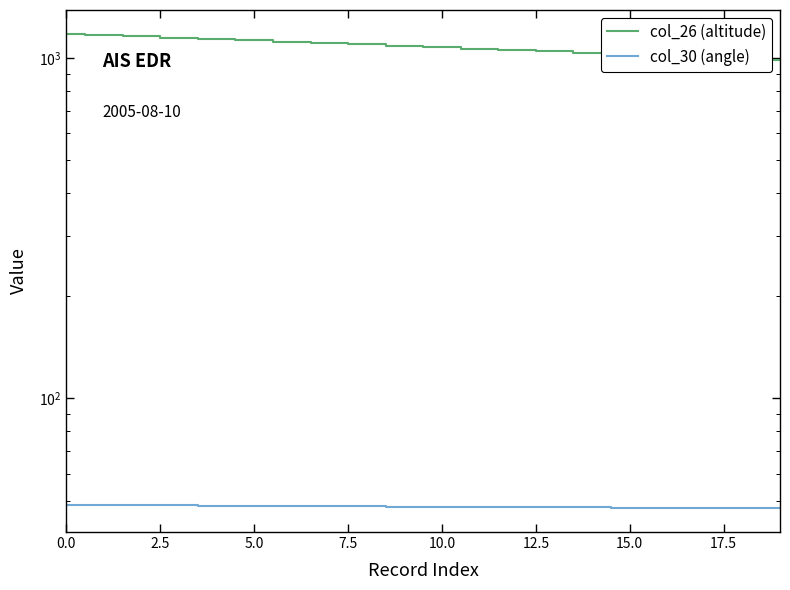

True or false: col_26 (altitude) and col_30 (angle) cross at least once.

False